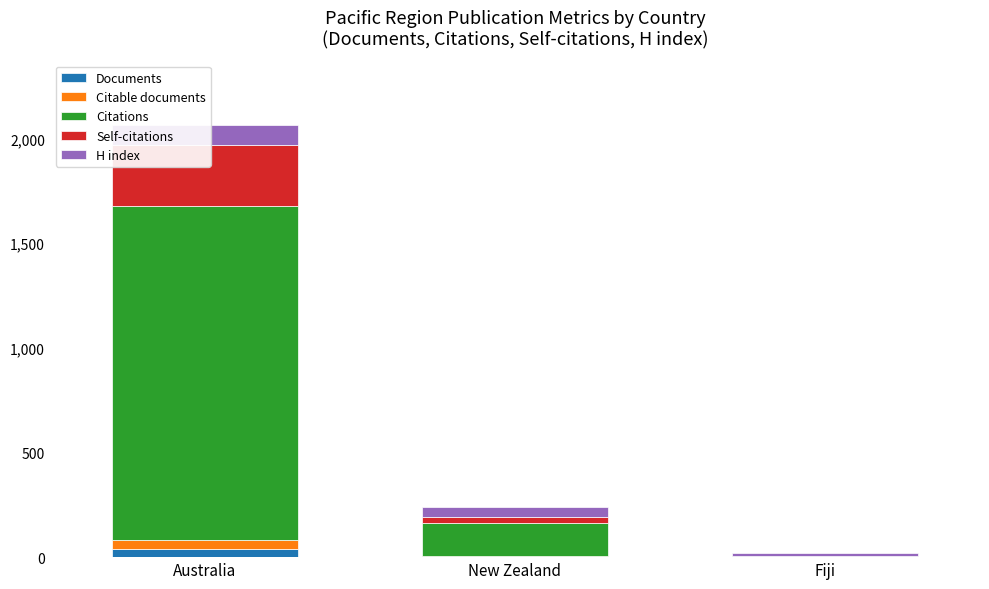

What is the average value of the Self-citations series?

107